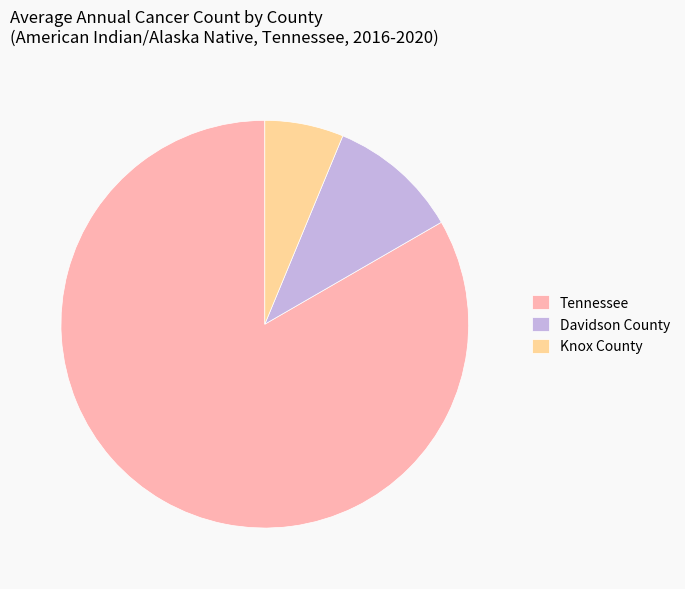

Rank the categories by value from highest to lowest.

Tennessee, Davidson County, Knox County